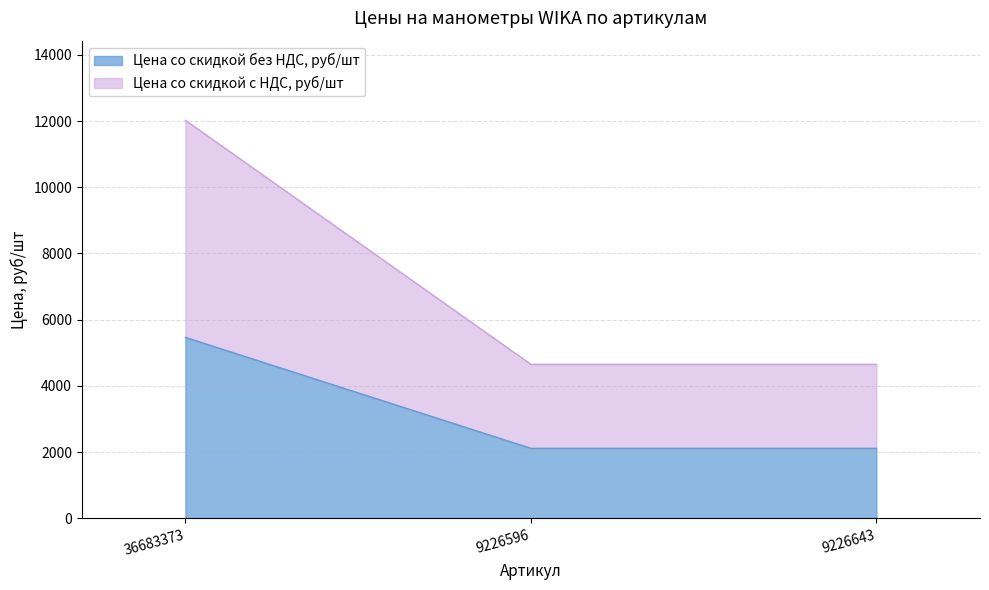

Count the number of categories in the chart.

3